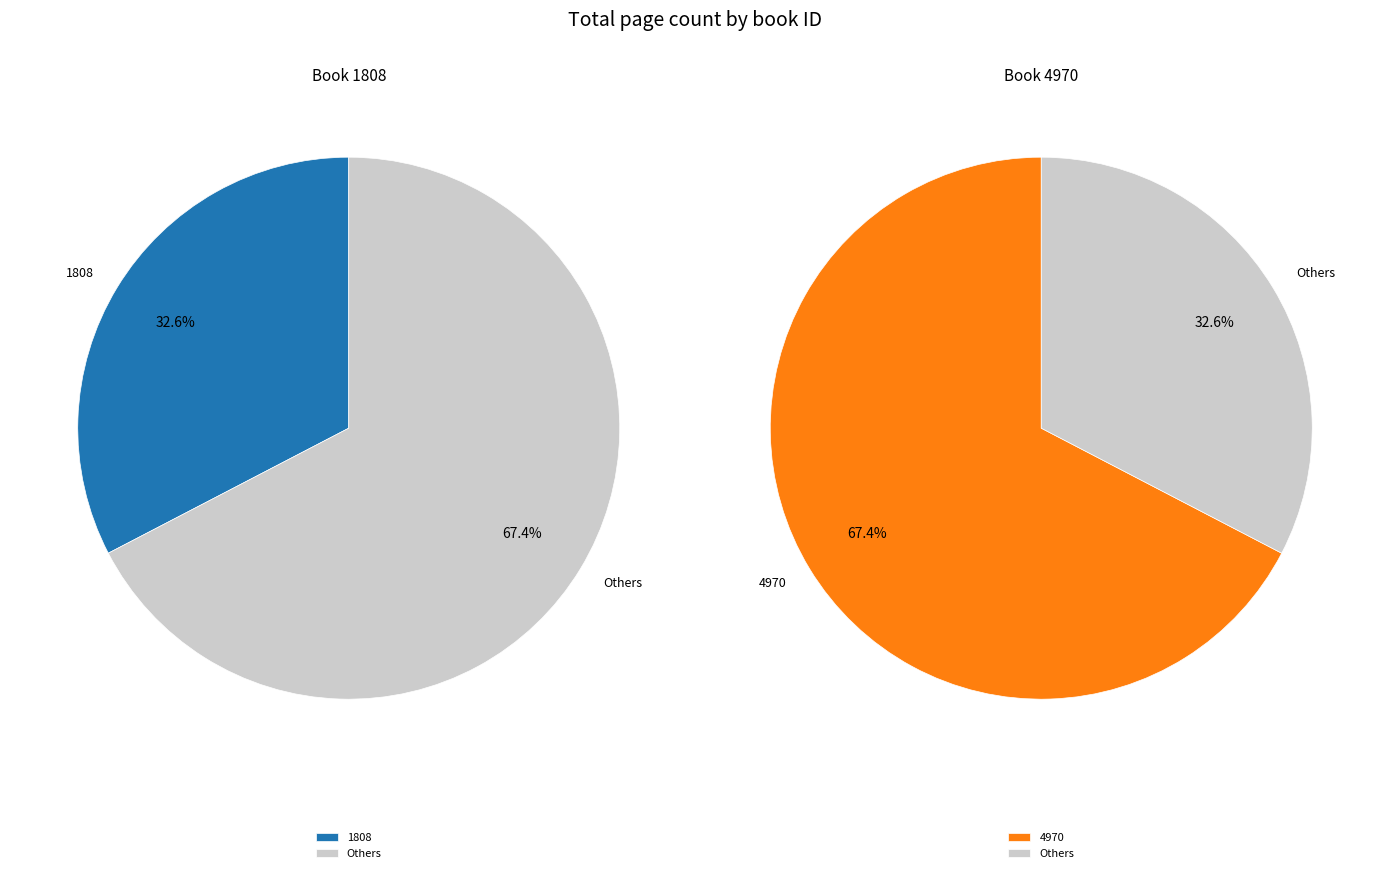

To the nearest percent, what is the difference between the 4970 and 1808 slice percentages?

35%